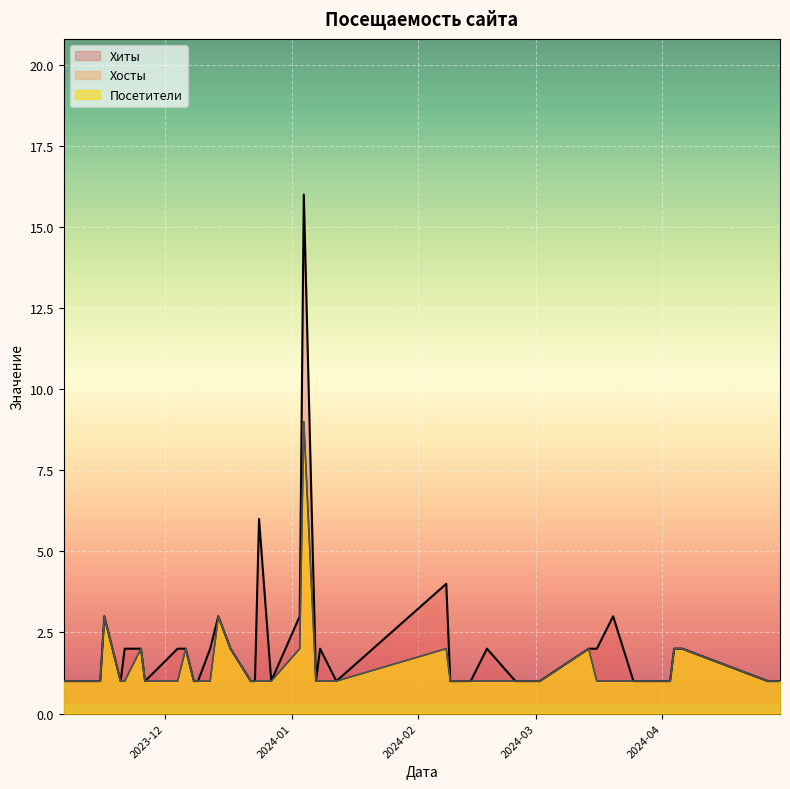

Which series has the widest spread of values?

Хиты